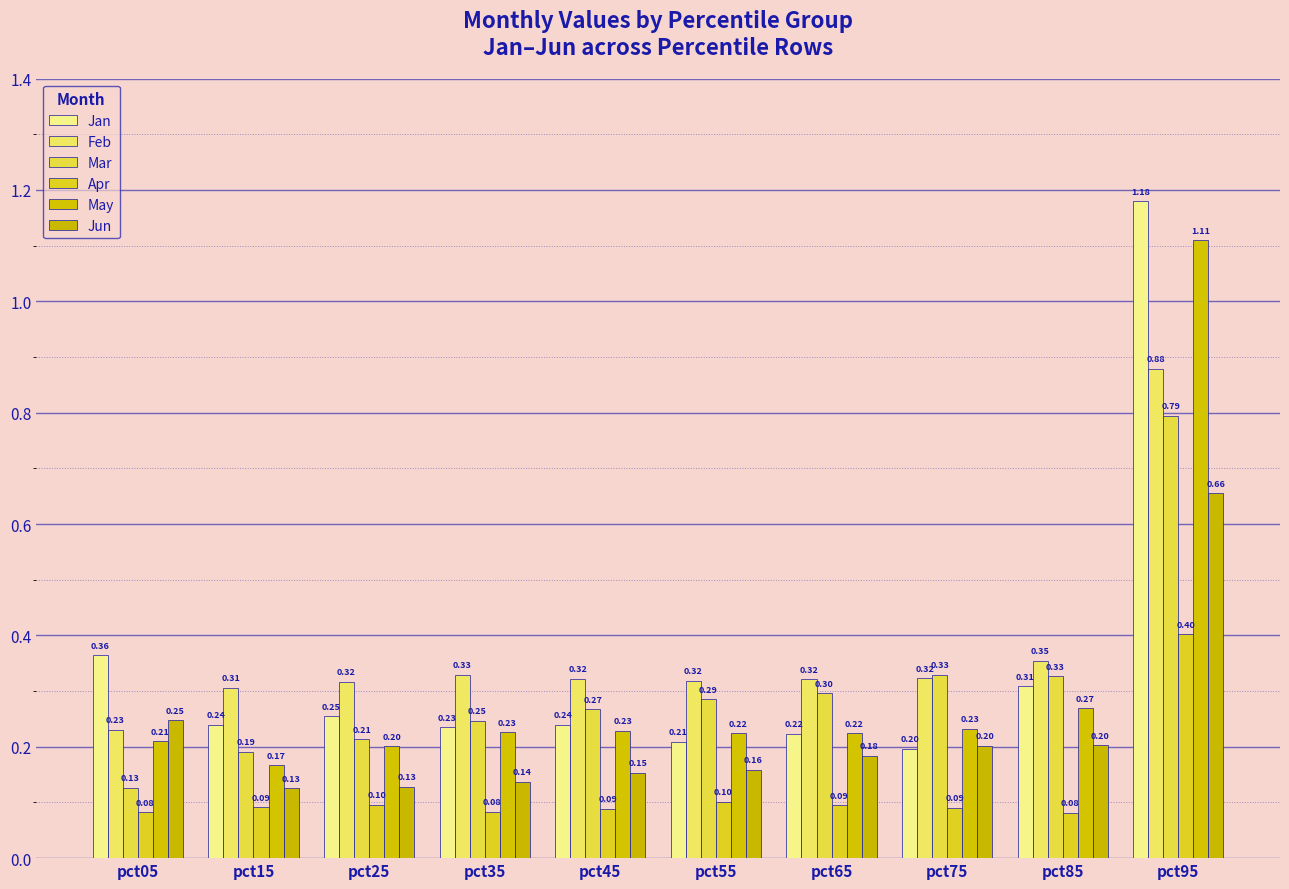

What is the difference between the maximum and minimum values in the Jun series?

0.5